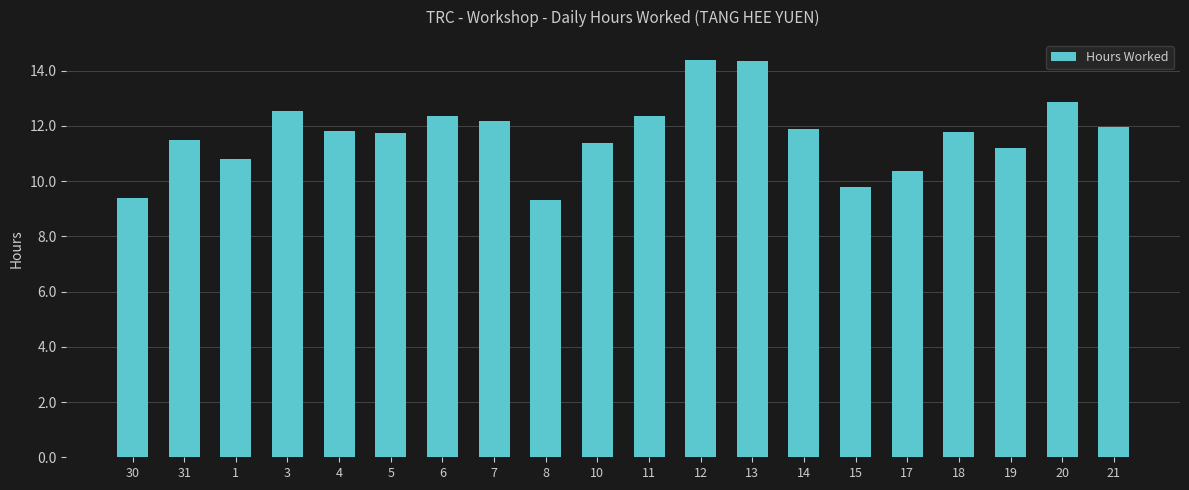

What is the average value?

11.7